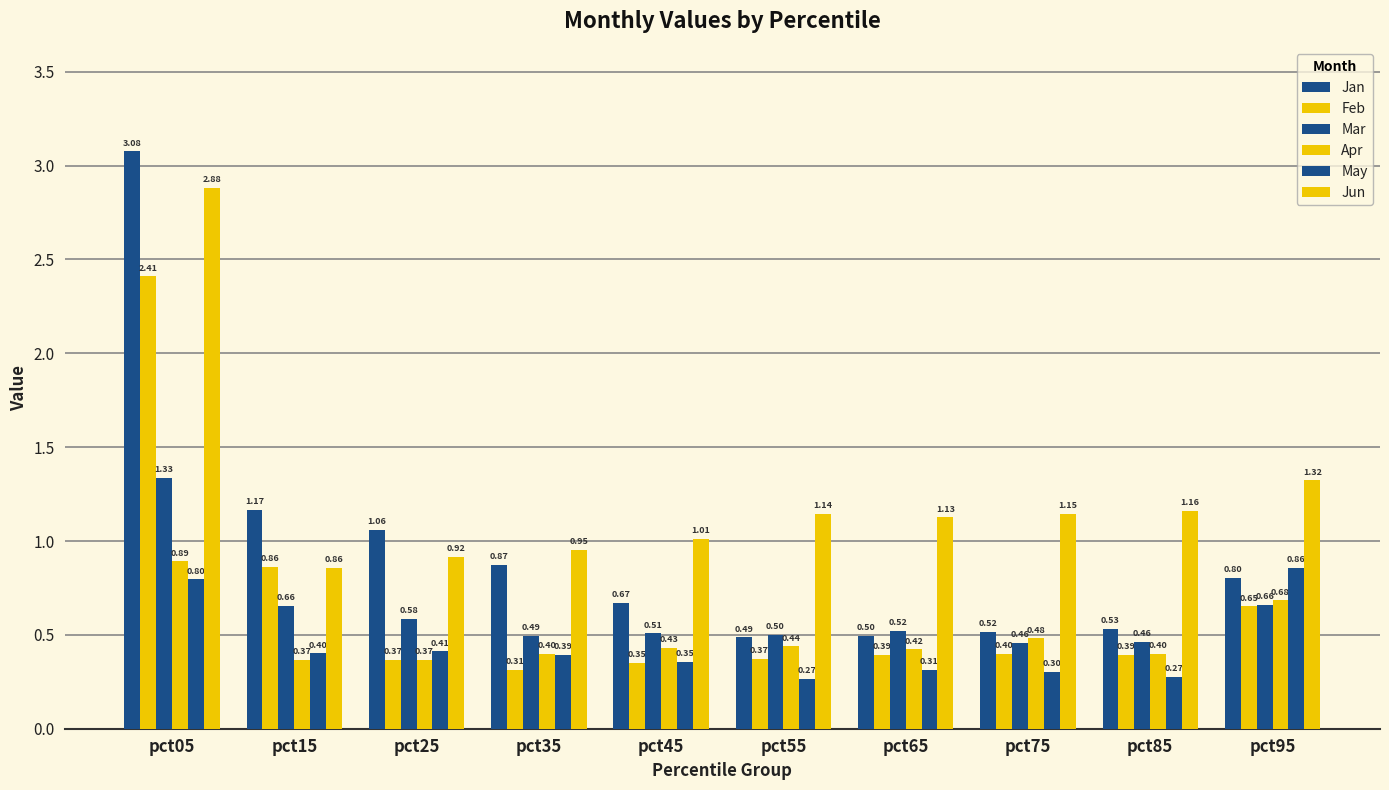

At how many categories does at least one series exceed 2?

1